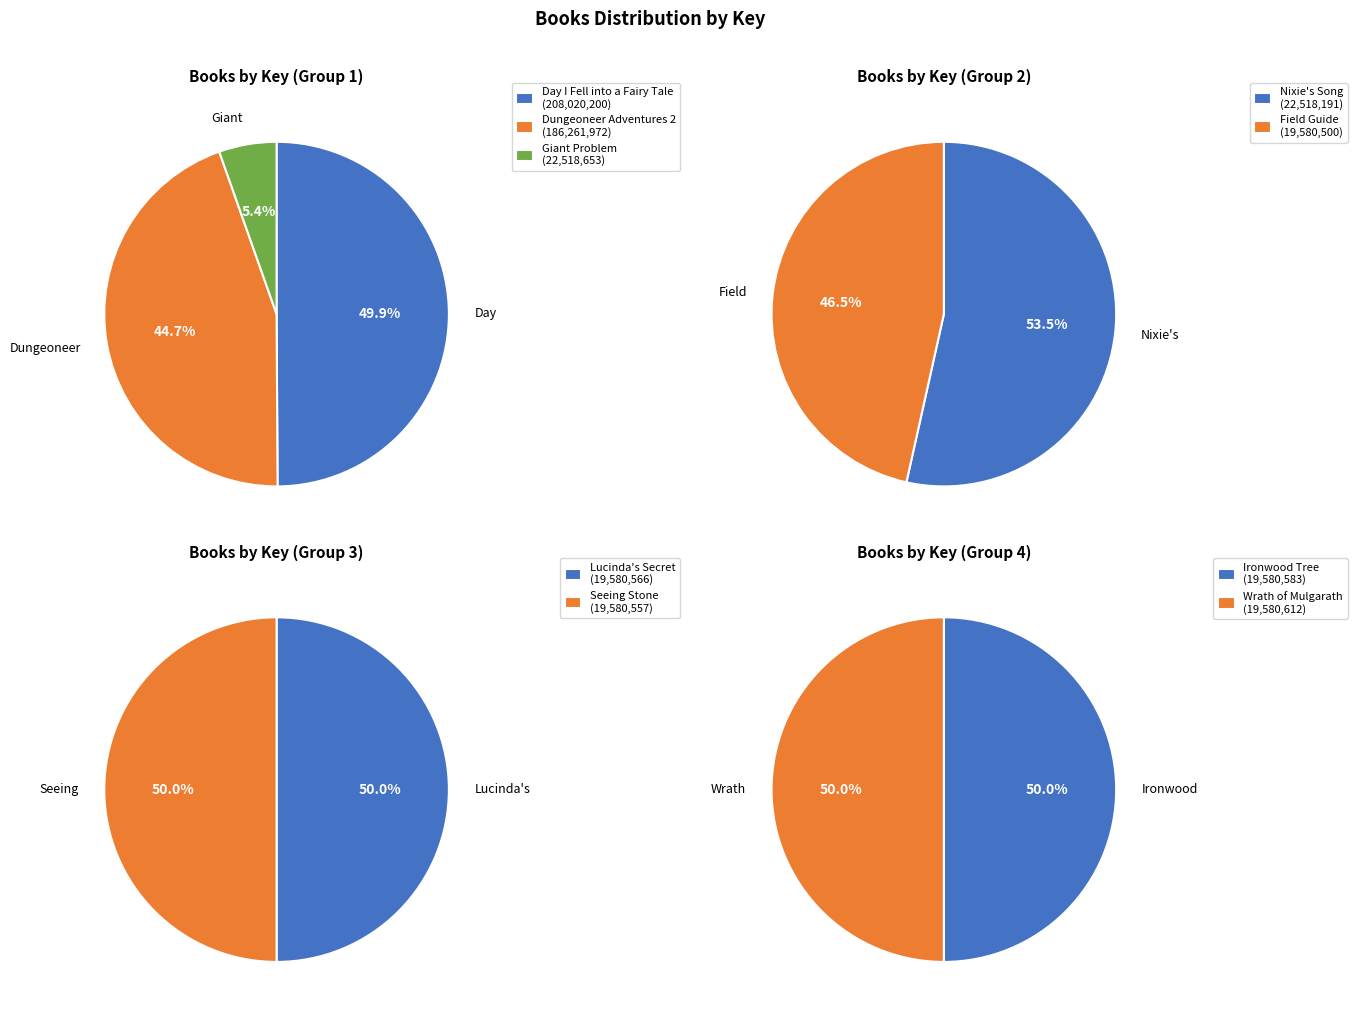

What is the change in value from Giant Problem to Seeing Stone?

-2938096